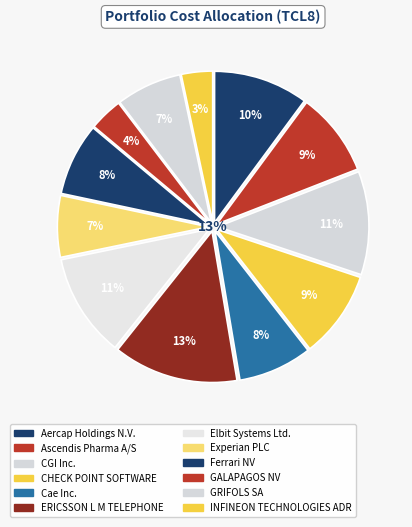

Rank the categories by value from lowest to highest.

INFINEON TECHNOLOGIES ADR, GALAPAGOS NV, Experian PLC, GRIFOLS SA, Ferrari NV, Cae Inc., Ascendis Pharma A/S, CHECK POINT SOFTWARE, Aercap Holdings N.V., CGI Inc., Elbit Systems Ltd., ERICSSON L M TELEPHONE